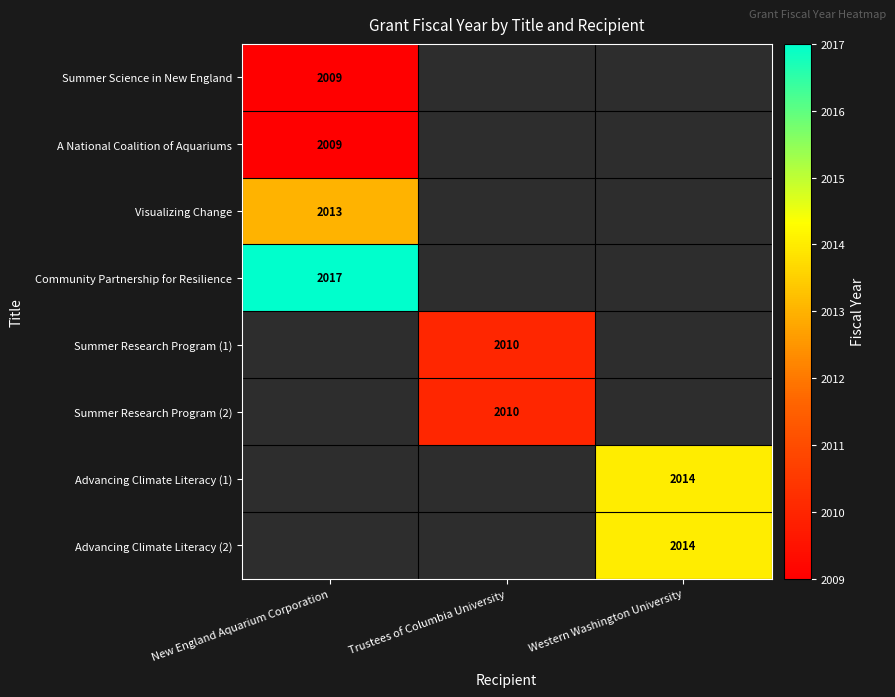

True or false: A National Coalition of Aquariums has a value of 2009 at New England Aquarium Corporation.

True